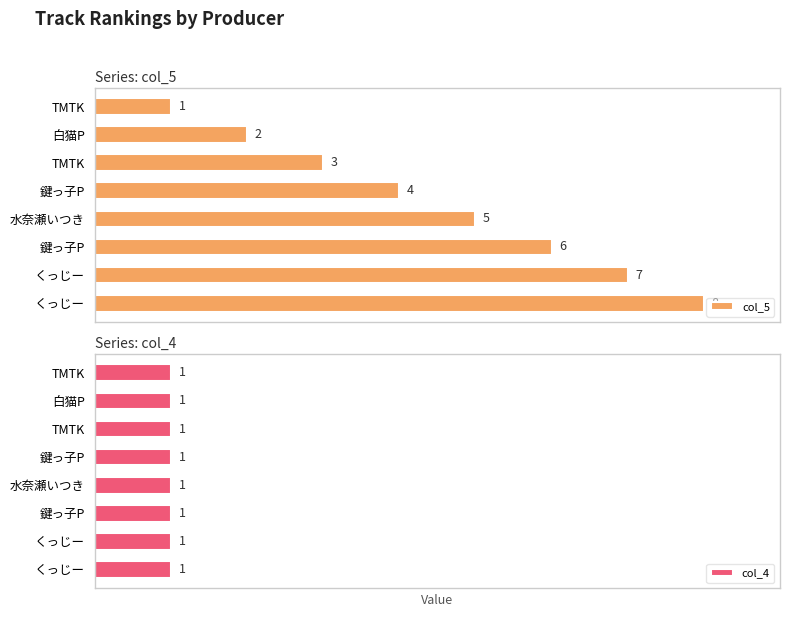

How many groups of bars are there?

8